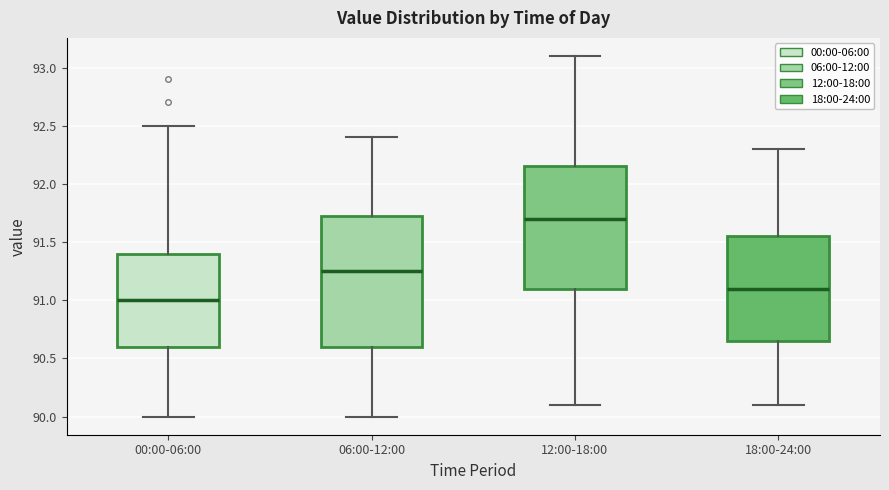

Reading left to right, read every box against the y-axis: the position of its median line, the range the box covers, and the ends of its whiskers. The values are not printed on the chart, so give them approximately, as read against the axis.

00:00-06:00: median 91.00, box 90.60 to 91.40, whiskers 90.00 to 92.50
06:00-12:00: median 91.25, box 90.60 to 91.75, whiskers 90.00 to 92.40
12:00-18:00: median 91.70, box 91.10 to 92.15, whiskers 90.10 to 93.10
18:00-24:00: median 91.10, box 90.65 to 91.55, whiskers 90.10 to 92.30